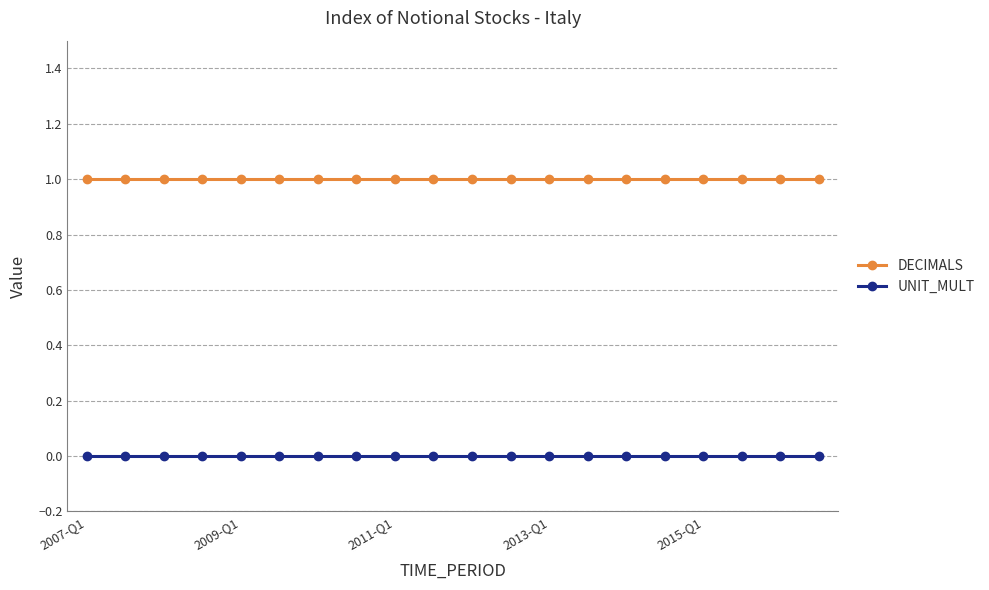

True or false: DECIMALS and UNIT_MULT cross at least once.

False